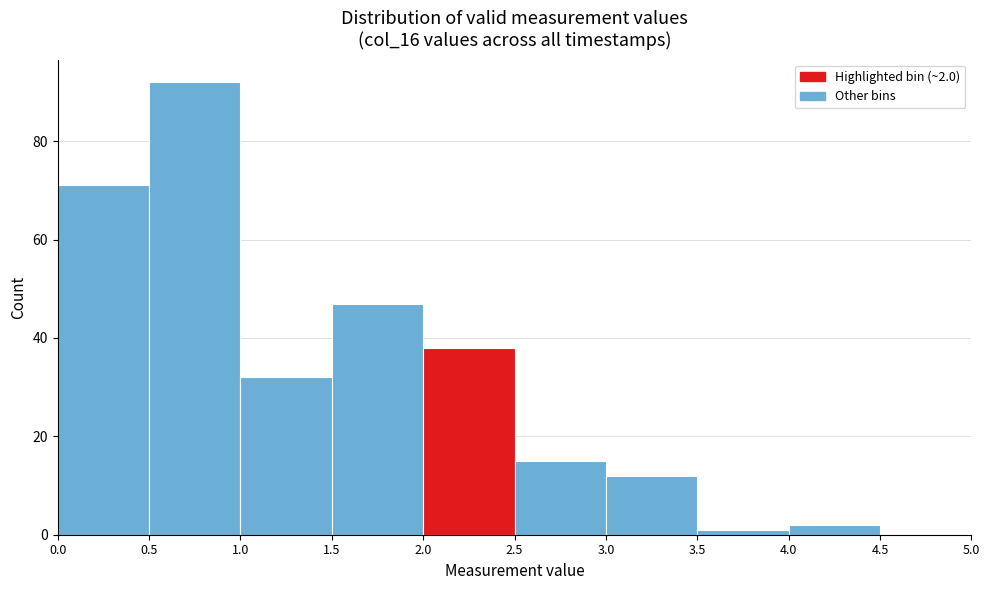

Which range on the x-axis has the tallest bar?

0.5 to 1.0